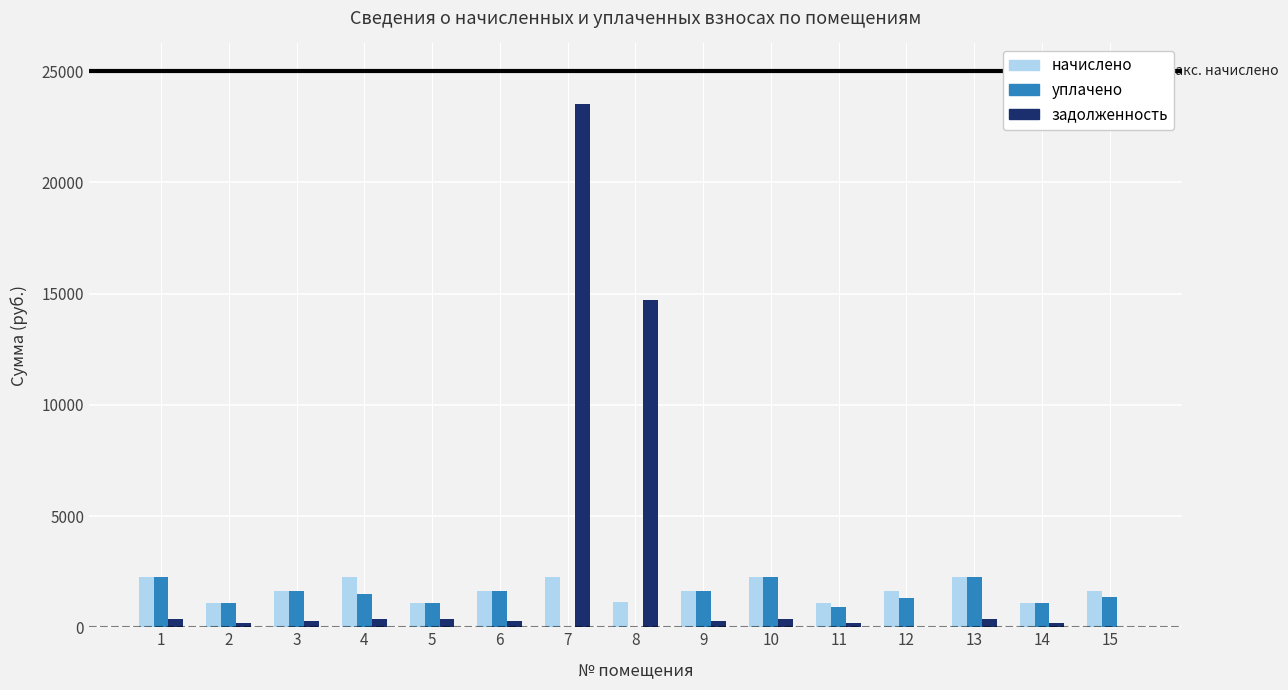

What is the spread (max minus min) of values at 12?

1587.4